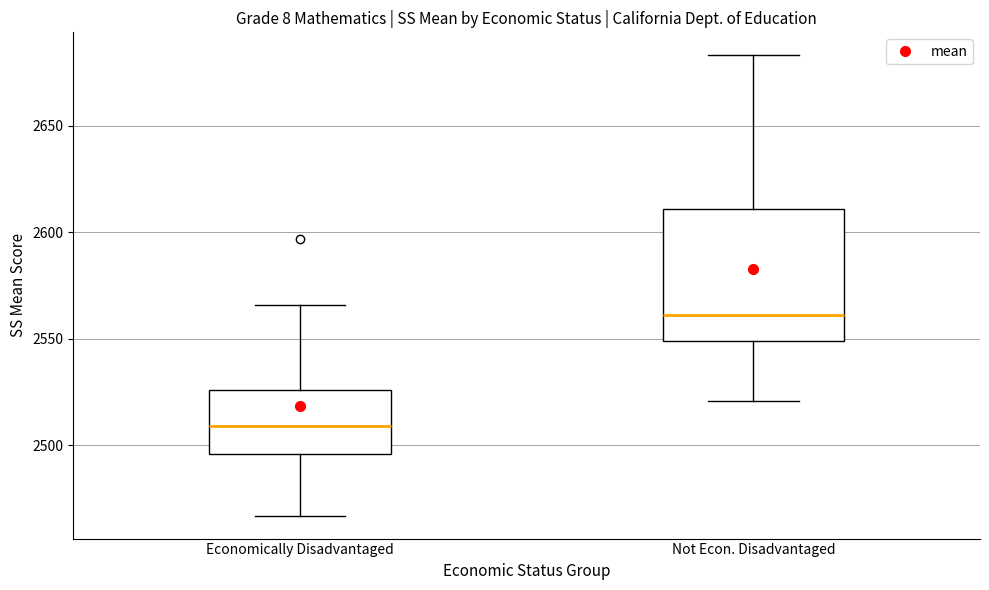

Where does the lower whisker of the box for Not Econ. Disadvantaged end on the y-axis? The values are not printed on the chart, so give them approximately, as read against the axis.

2520